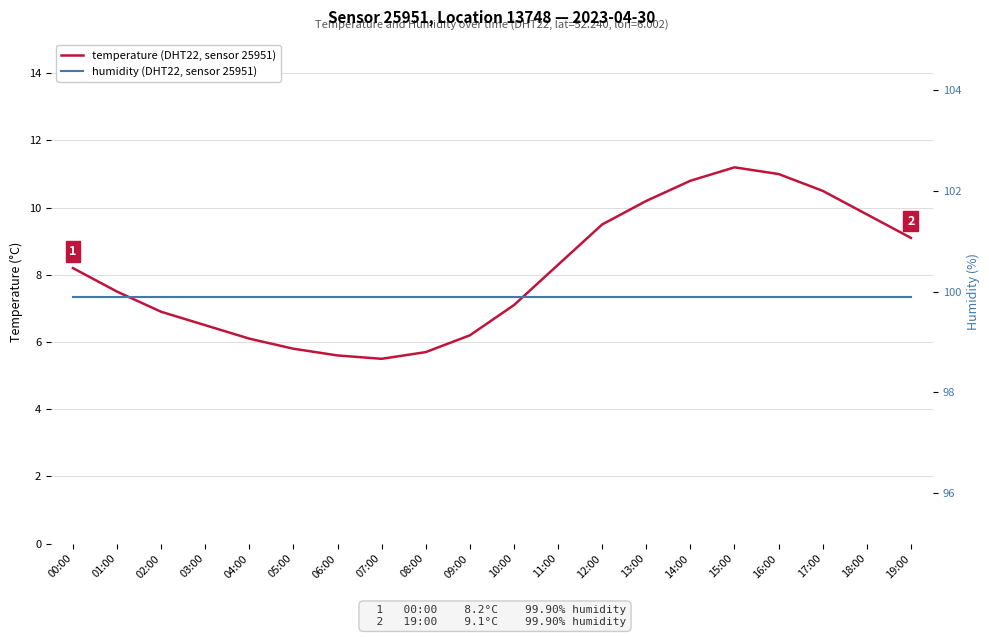

What is the average value of the temperature series?

8.1